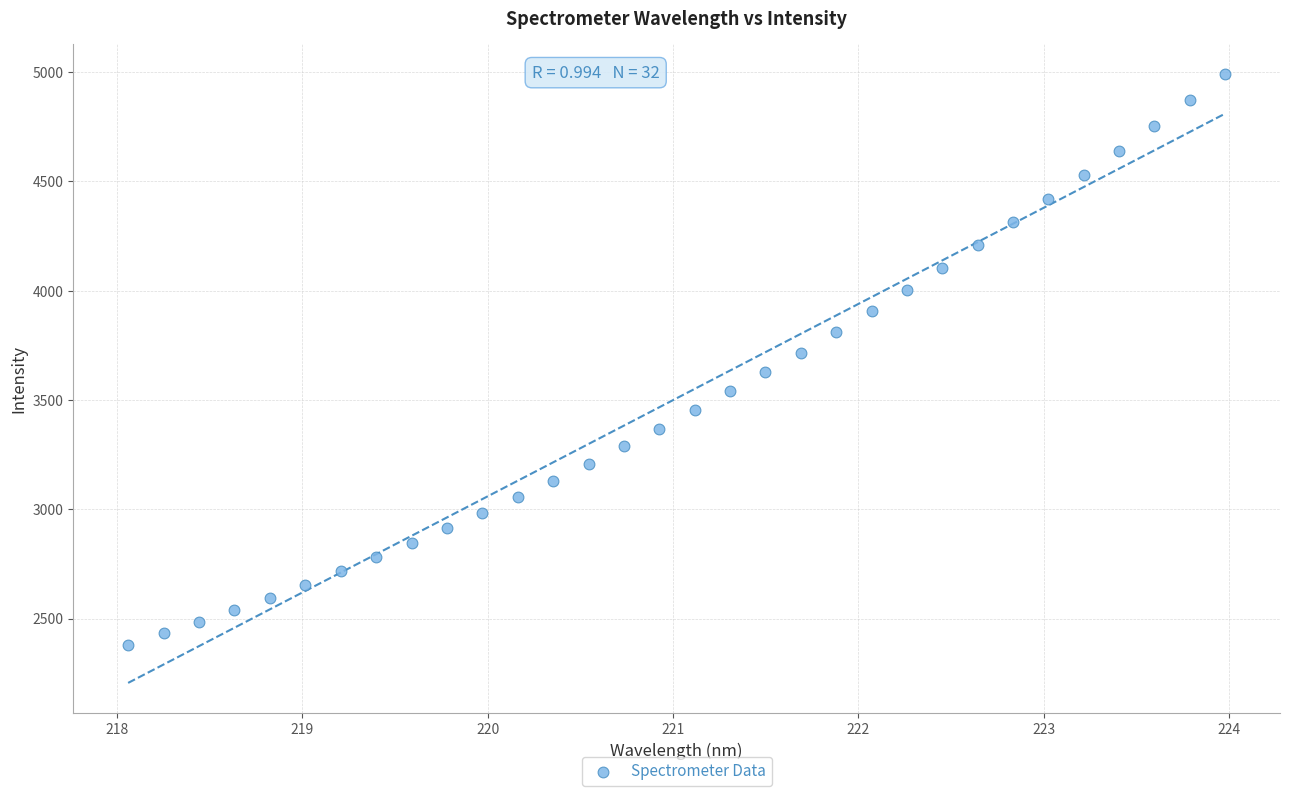

What is the range of X values (max minus min)?

5.9